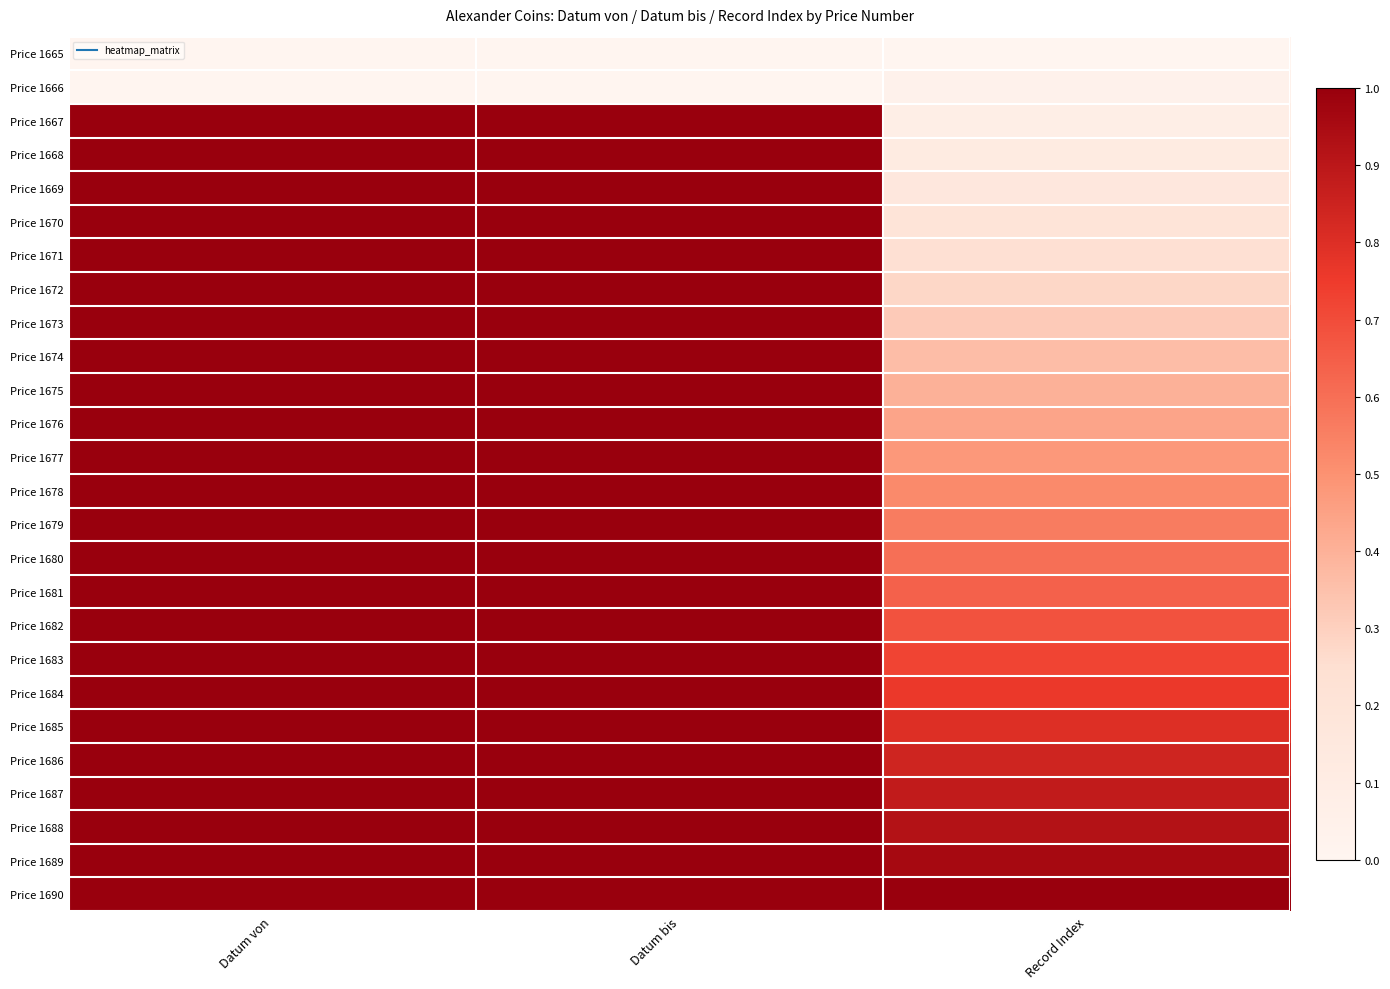

Reading left to right, what are all the values shown in this chart?

Price 1665: Datum von=0.0	Datum bis=0.0	Record Index=0.0
Price 1666: Datum von=0.0	Datum bis=0.0	Record Index=0.0
Price 1667: Datum von=1.0	Datum bis=1.0	Record Index=0.1
Price 1668: Datum von=1.0	Datum bis=1.0	Record Index=0.1
Price 1669: Datum von=1.0	Datum bis=1.0	Record Index=0.2
Price 1670: Datum von=1.0	Datum bis=1.0	Record Index=0.2
Price 1671: Datum von=1.0	Datum bis=1.0	Record Index=0.2
Price 1672: Datum von=1.0	Datum bis=1.0	Record Index=0.3
Price 1673: Datum von=1.0	Datum bis=1.0	Record Index=0.3
Price 1674: Datum von=1.0	Datum bis=1.0	Record Index=0.4
Price 1675: Datum von=1.0	Datum bis=1.0	Record Index=0.4
Price 1676: Datum von=1.0	Datum bis=1.0	Record Index=0.4
Price 1677: Datum von=1.0	Datum bis=1.0	Record Index=0.5
Price 1678: Datum von=1.0	Datum bis=1.0	Record Index=0.5
Price 1679: Datum von=1.0	Datum bis=1.0	Record Index=0.6
Price 1680: Datum von=1.0	Datum bis=1.0	Record Index=0.6
Price 1681: Datum von=1.0	Datum bis=1.0	Record Index=0.6
Price 1682: Datum von=1.0	Datum bis=1.0	Record Index=0.7
Price 1683: Datum von=1.0	Datum bis=1.0	Record Index=0.7
Price 1684: Datum von=1.0	Datum bis=1.0	Record Index=0.8
Price 1685: Datum von=1.0	Datum bis=1.0	Record Index=0.8
Price 1686: Datum von=1.0	Datum bis=1.0	Record Index=0.8
Price 1687: Datum von=1.0	Datum bis=1.0	Record Index=0.9
Price 1688: Datum von=1.0	Datum bis=1.0	Record Index=0.9
Price 1689: Datum von=1.0	Datum bis=1.0	Record Index=1.0
Price 1690: Datum von=1.0	Datum bis=1.0	Record Index=1.0